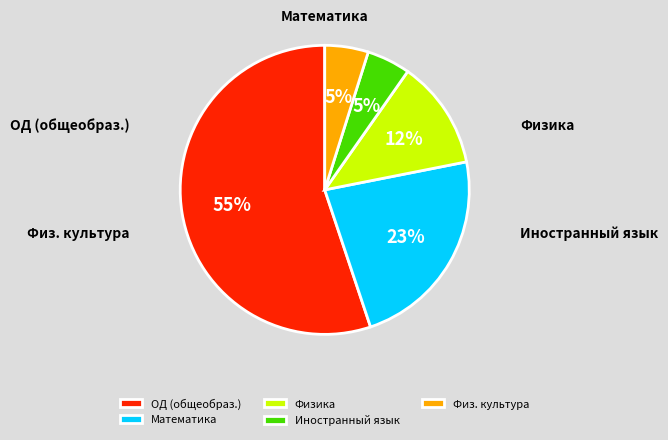

How many slices are in this pie chart?

5